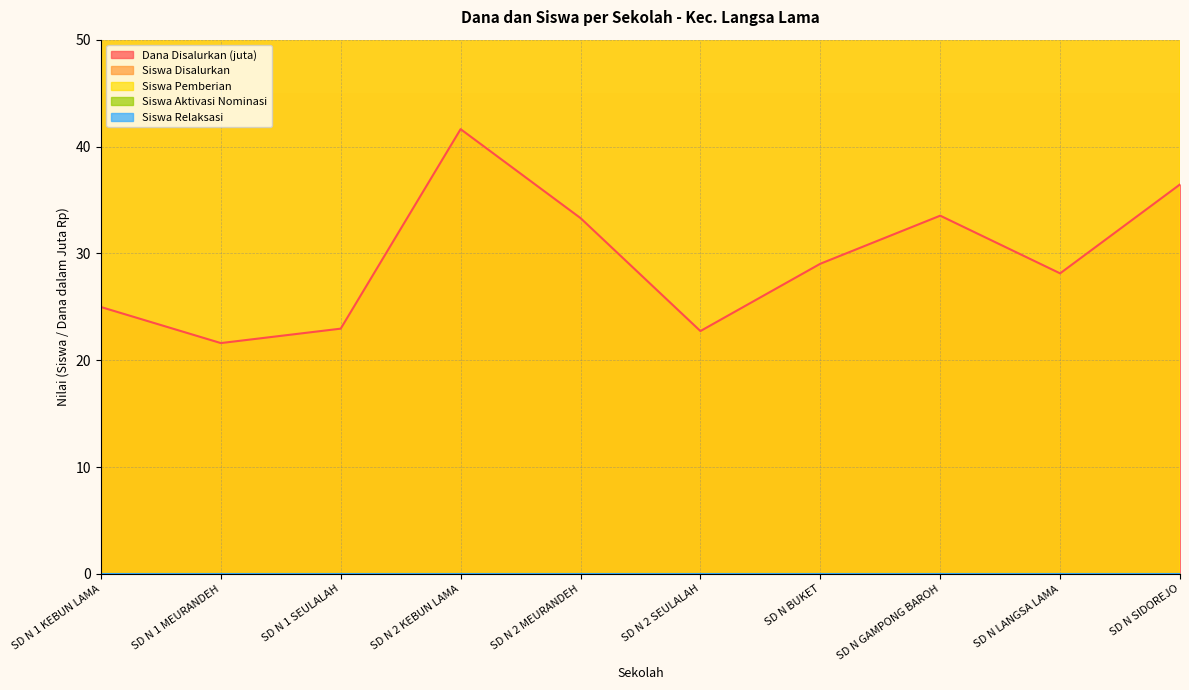

True or false: Siswa Disalurkan and Siswa Pemberian cross at least once.

False